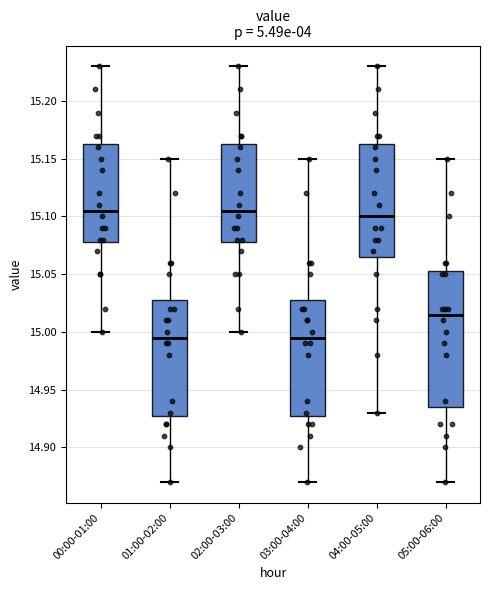

Reading left to right, read every box against the y-axis: the position of its median line, the range the box covers, and the ends of its whiskers. The values are not printed on the chart, so give them approximately, as read against the axis.

00:00-01:00: median 15.105, box 15.080 to 15.165, whiskers 15.000 to 15.230
01:00-02:00: median 14.995, box 14.930 to 15.030, whiskers 14.870 to 15.150
02:00-03:00: median 15.105, box 15.080 to 15.165, whiskers 15.000 to 15.230
03:00-04:00: median 14.995, box 14.930 to 15.030, whiskers 14.870 to 15.150
04:00-05:00: median 15.100, box 15.065 to 15.165, whiskers 14.930 to 15.230
05:00-06:00: median 15.015, box 14.935 to 15.055, whiskers 14.870 to 15.150